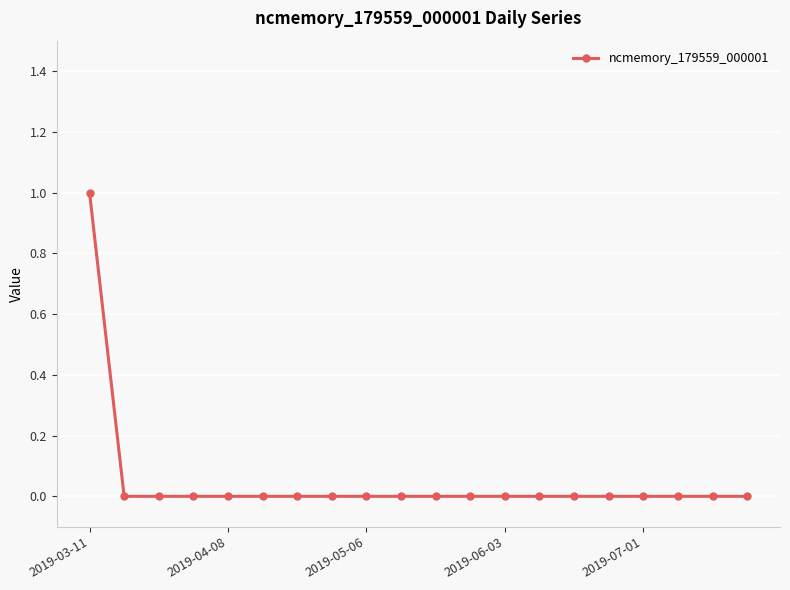

Reading right to left, extract all data points from this chart.

0	0	0	0	0	0	0	0	0	0	0	0	0	0	0	0	0	0	0	1